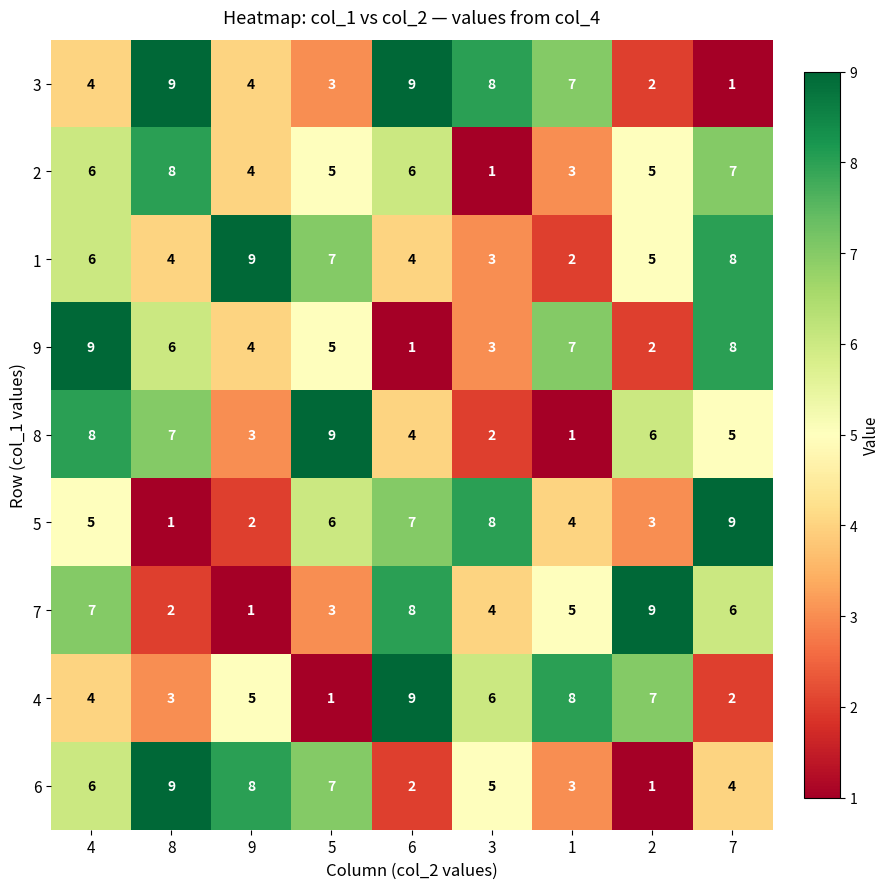

What is the difference between the highest and lowest values at 4?

5